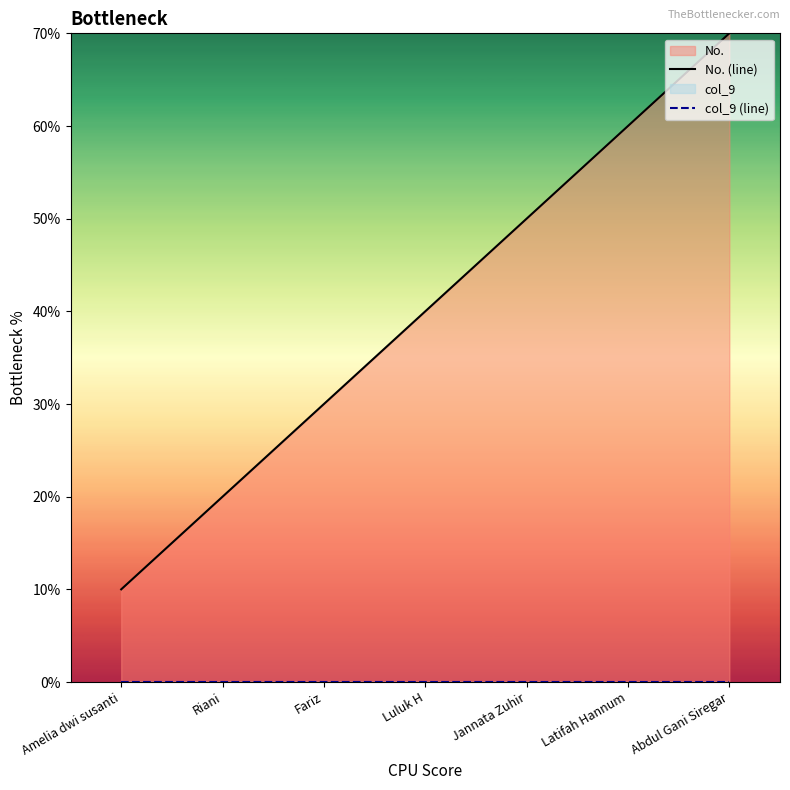

At which category does the chart reach its minimum across all series?

Amelia dwi susanti